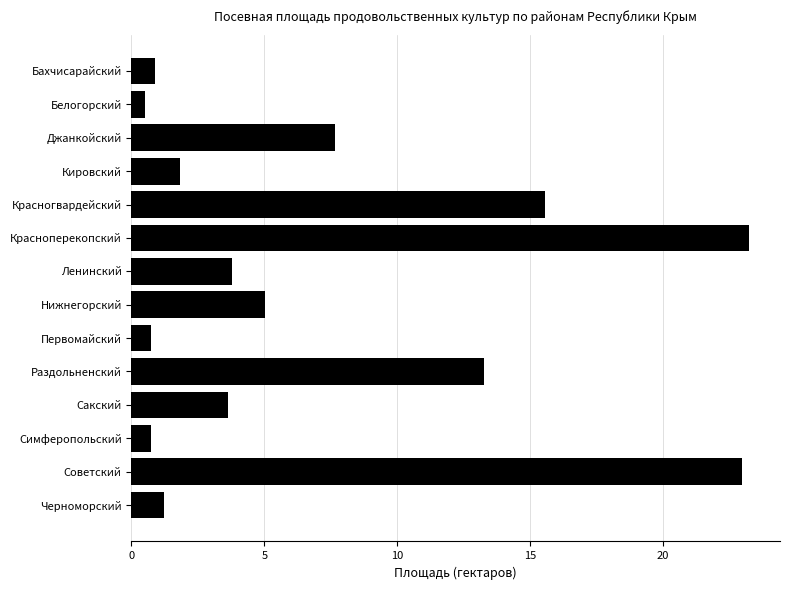

What position from the bottom is Белогорский?

13